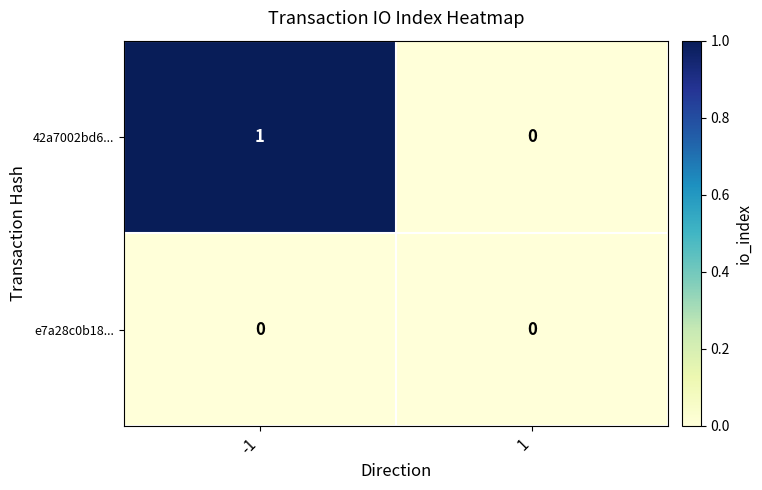

Reading right to left, transcribe all the data shown in this chart.

42a7002bd6...: 0	1
e7a28c0b18...: 0	0